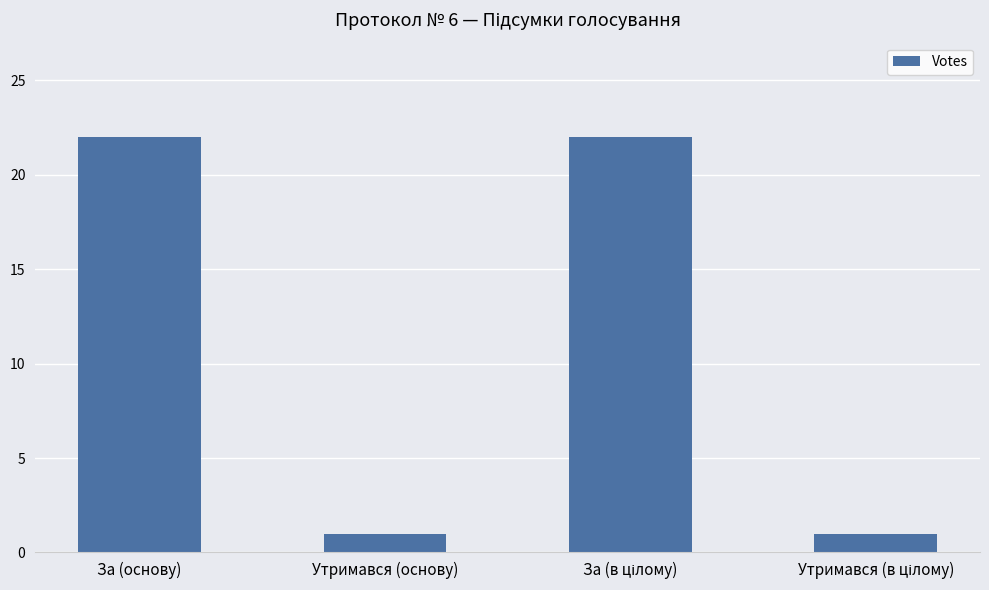

Reading left to right, list all the values displayed in this chart.

22	1	22	1